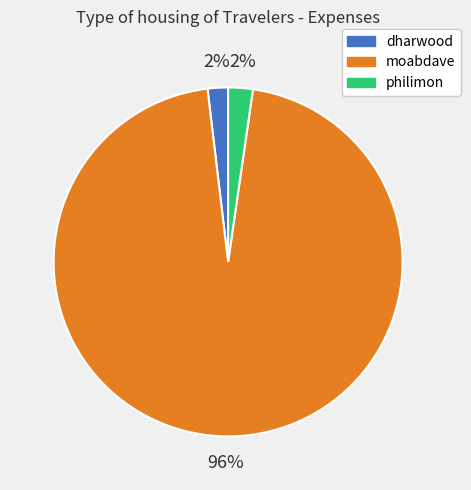

The philimon slice represents 2% of the pie. True or false?

True